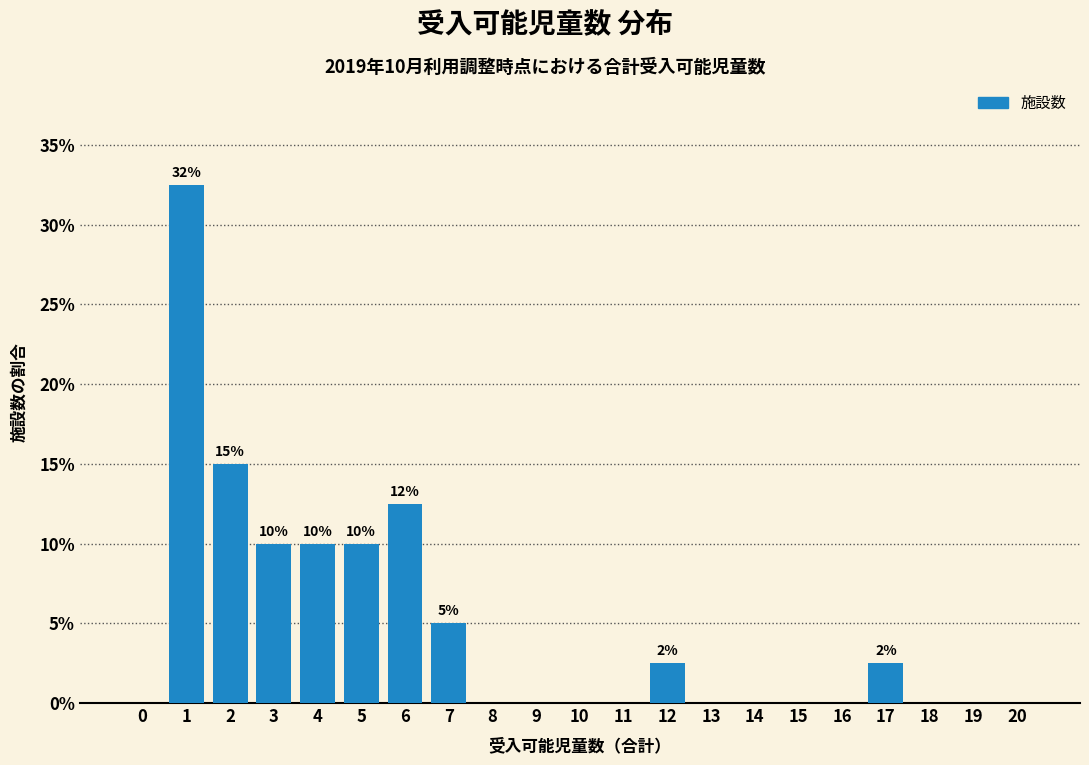

Reading left to right, list all the values displayed in this chart.

0=0.0	1=32.5	2=15.0	3=10.0	4=10.0	5=10.0	6=12.5	7=5.0	8=0.0	9=0.0	10=0.0	11=0.0	12=2.5	13=0.0	14=0.0	15=0.0	16=0.0	17=2.5	18=0.0	19=0.0	20=0.0